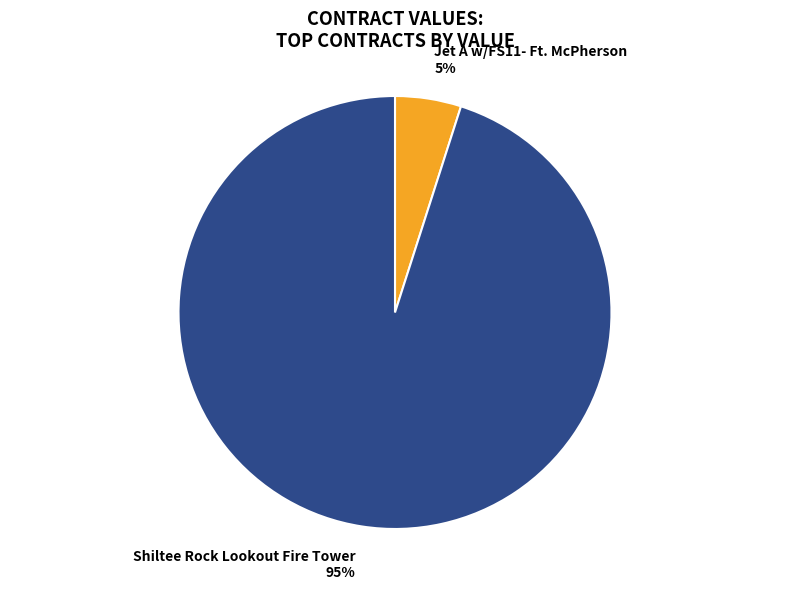

Rank the categories by value from lowest to highest.

Jet A w/FS11- Ft. McPherson, Shiltee Rock Lookout Fire Tower